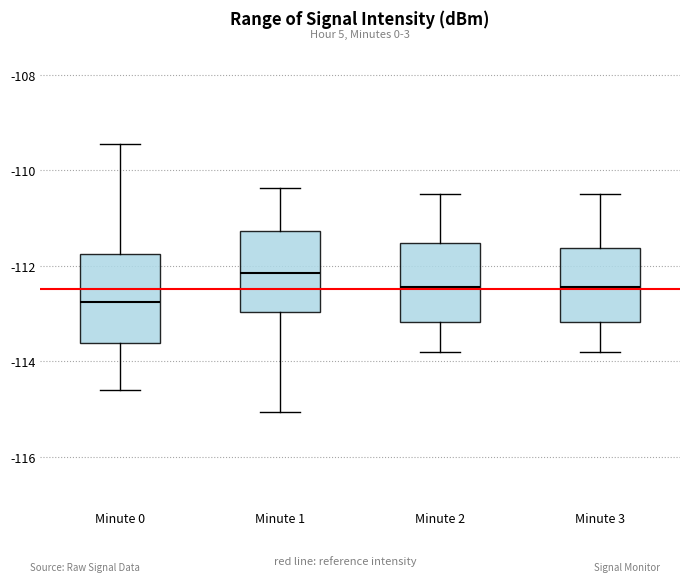

Where is the lower edge of the box for Minute 3 on the y-axis? The values are not printed on the chart, so give them approximately, as read against the axis.

-113.2